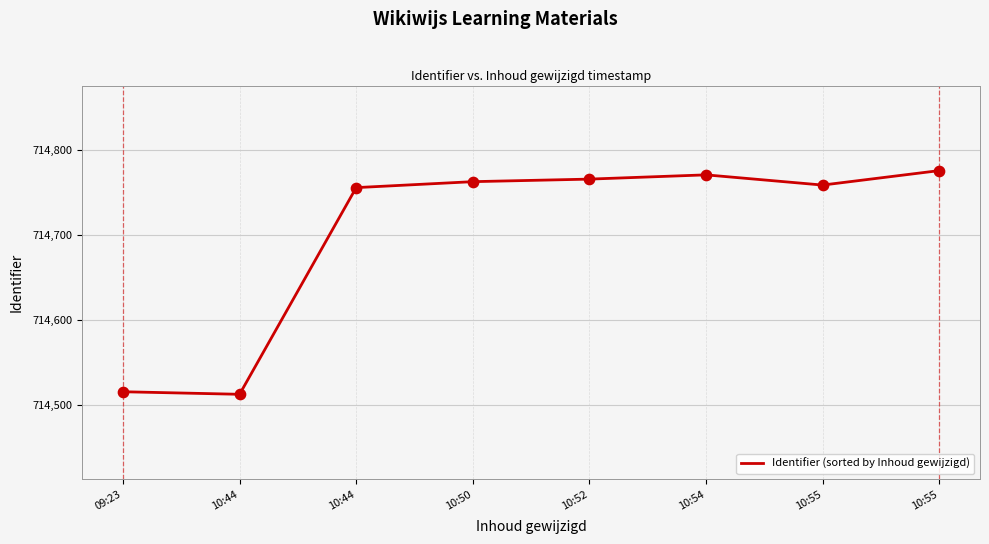

Approximately how many times larger is the value at 10:55 compared to 10:54?

1.0